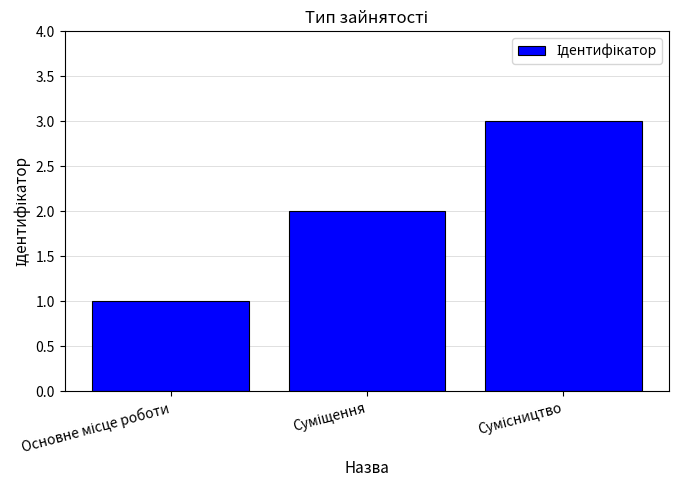

What is the sum of all values?

6